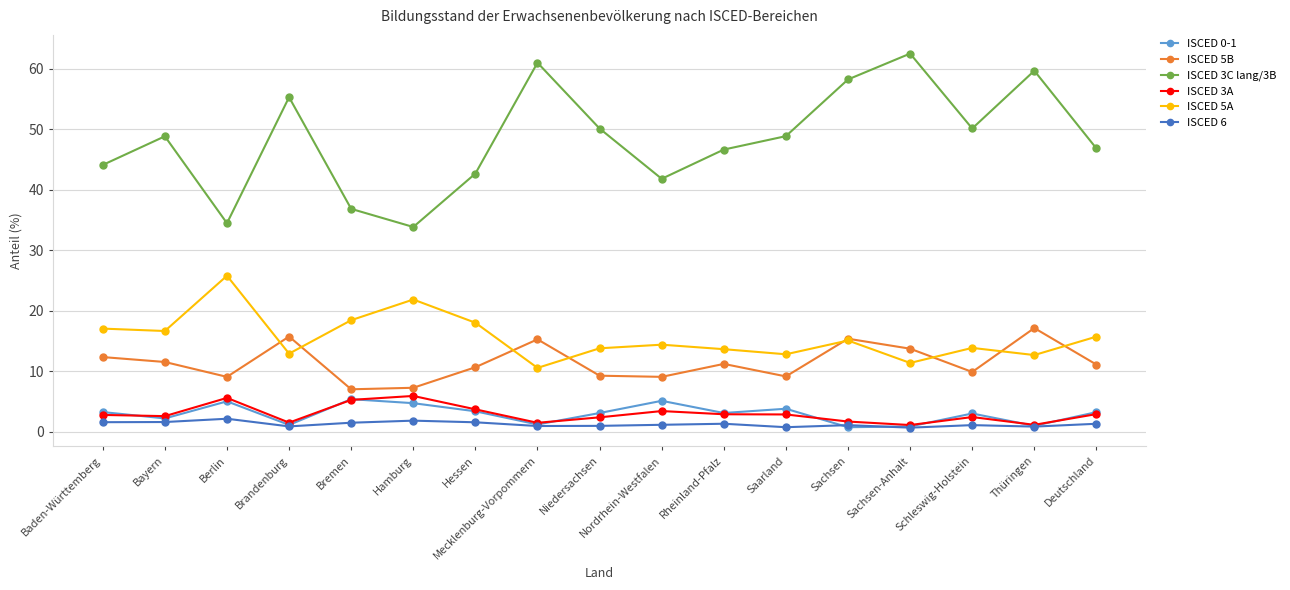

What is the value of the ISCED 3C lang/3B point at the 15th from the left?

50.1